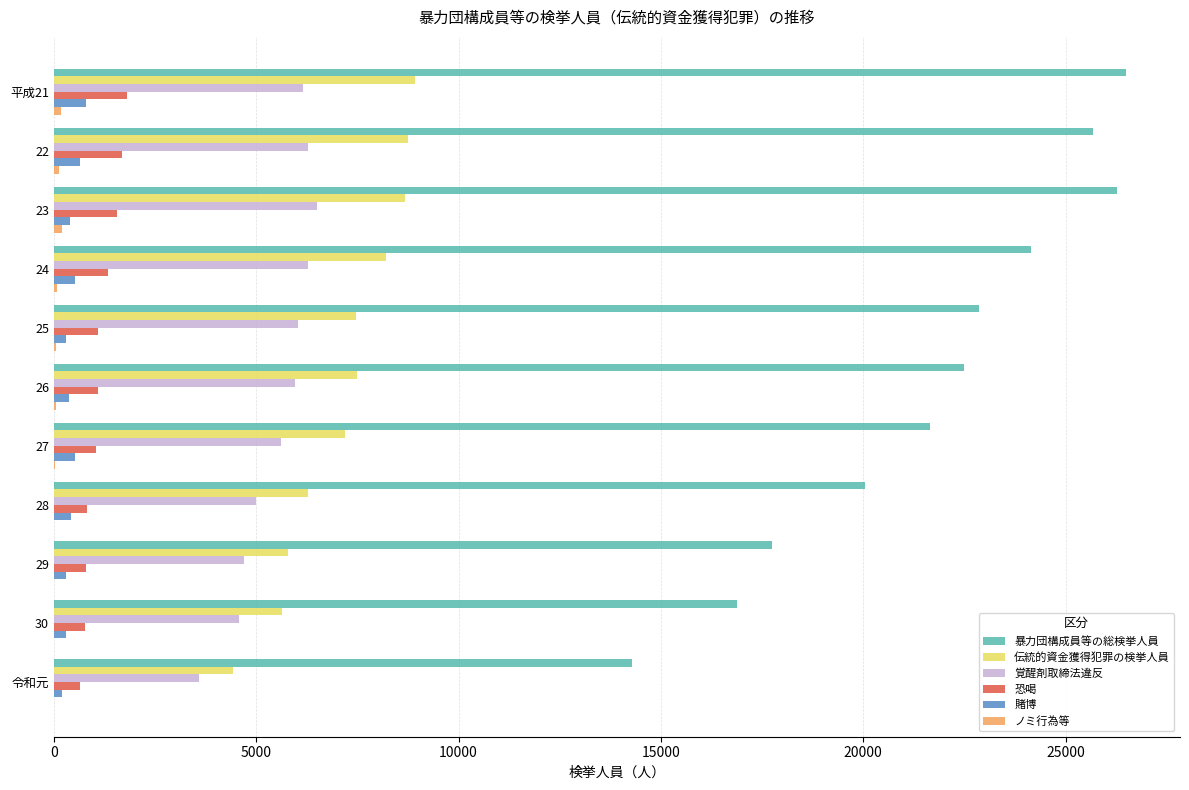

Between 22 and 令和元, which series saw the biggest shift?

暴力団構成員等の総検挙人員